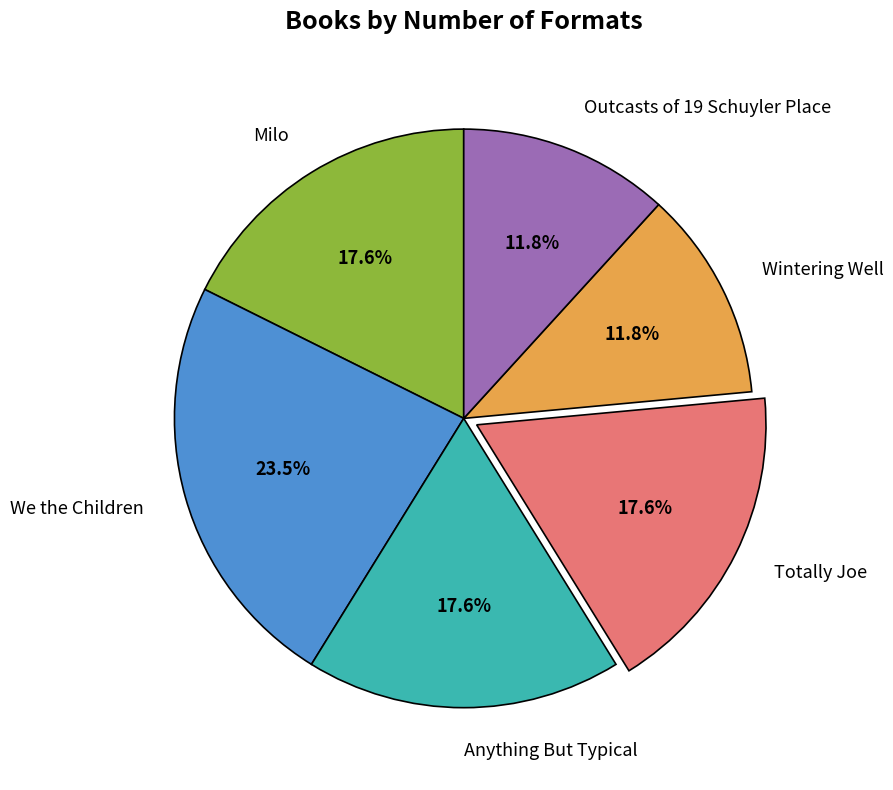

Is the sum of Wintering Well and Milo greater than half?

No